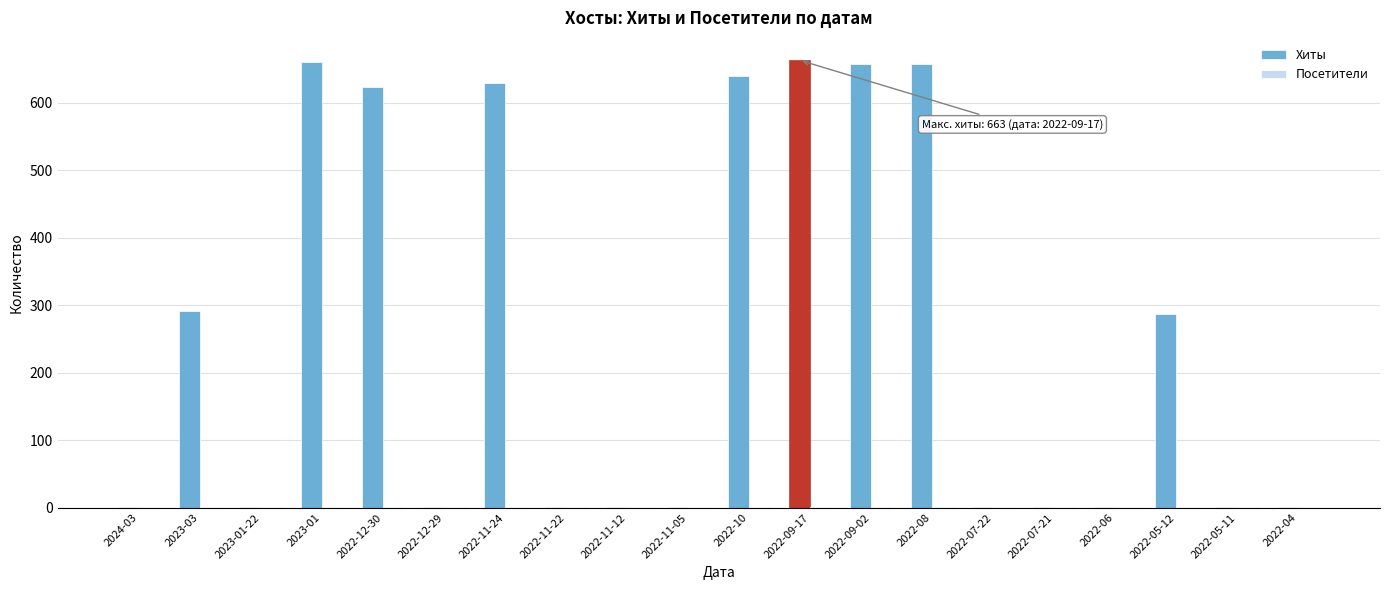

The value of Хиты at 2022-08 is 658. True or false?

True